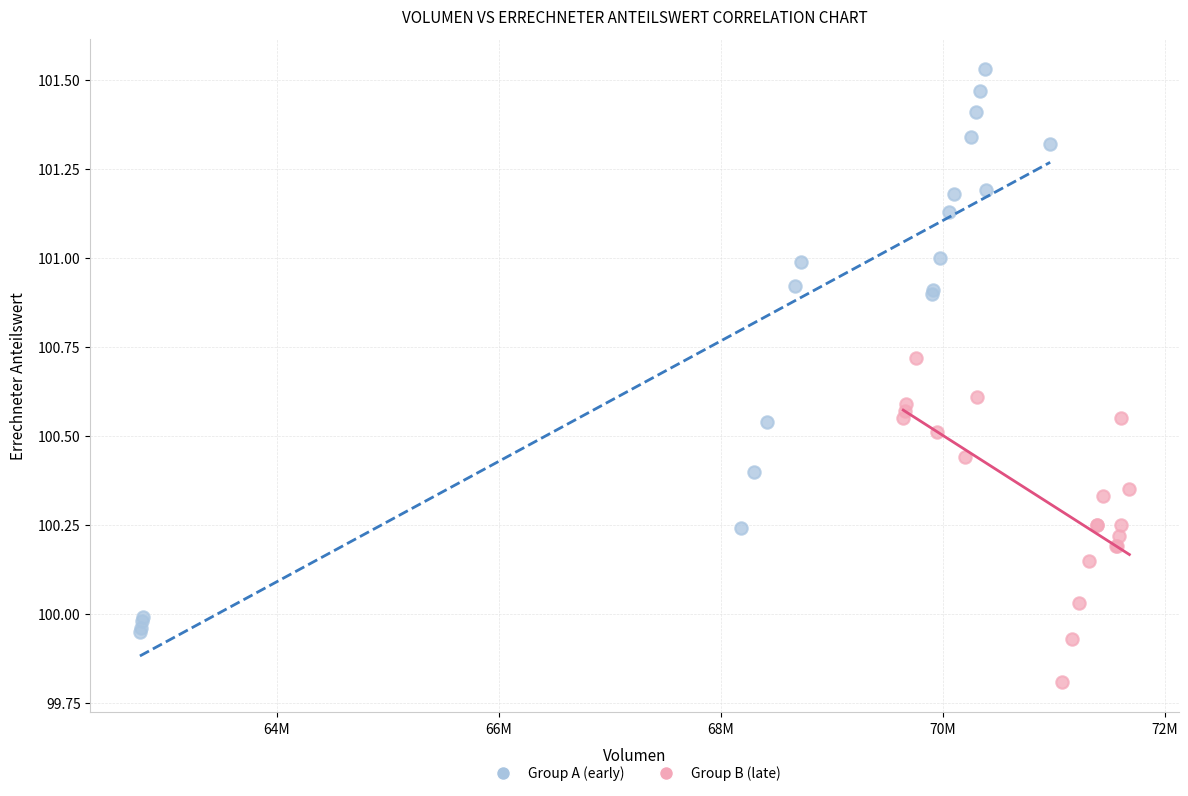

Which series has the widest spread of Y values?

Group A (early)